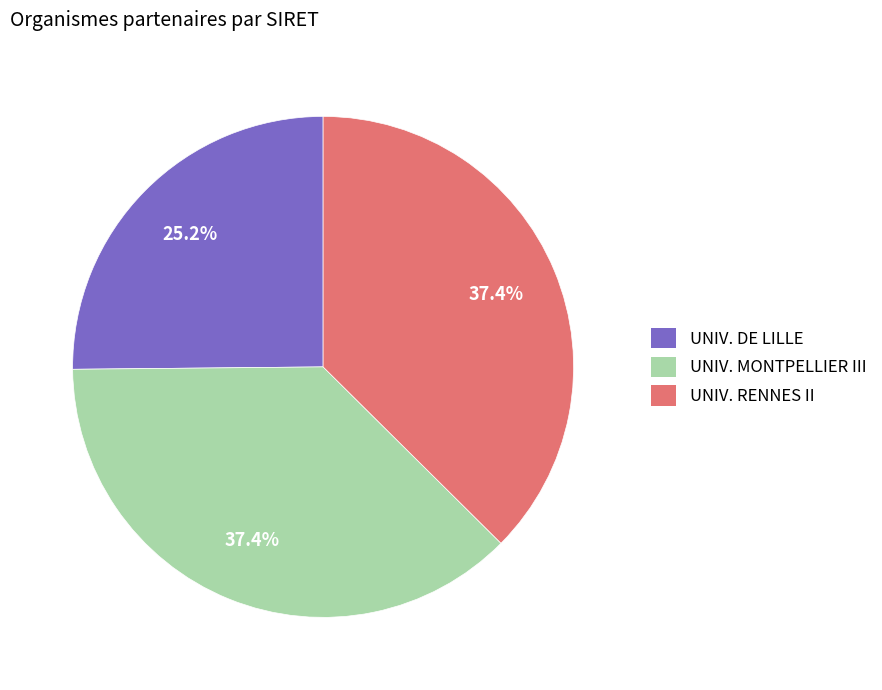

Approximately how many times larger is the value at UNIV. MONTPELLIER III compared to UNIV. RENNES II?

1.0